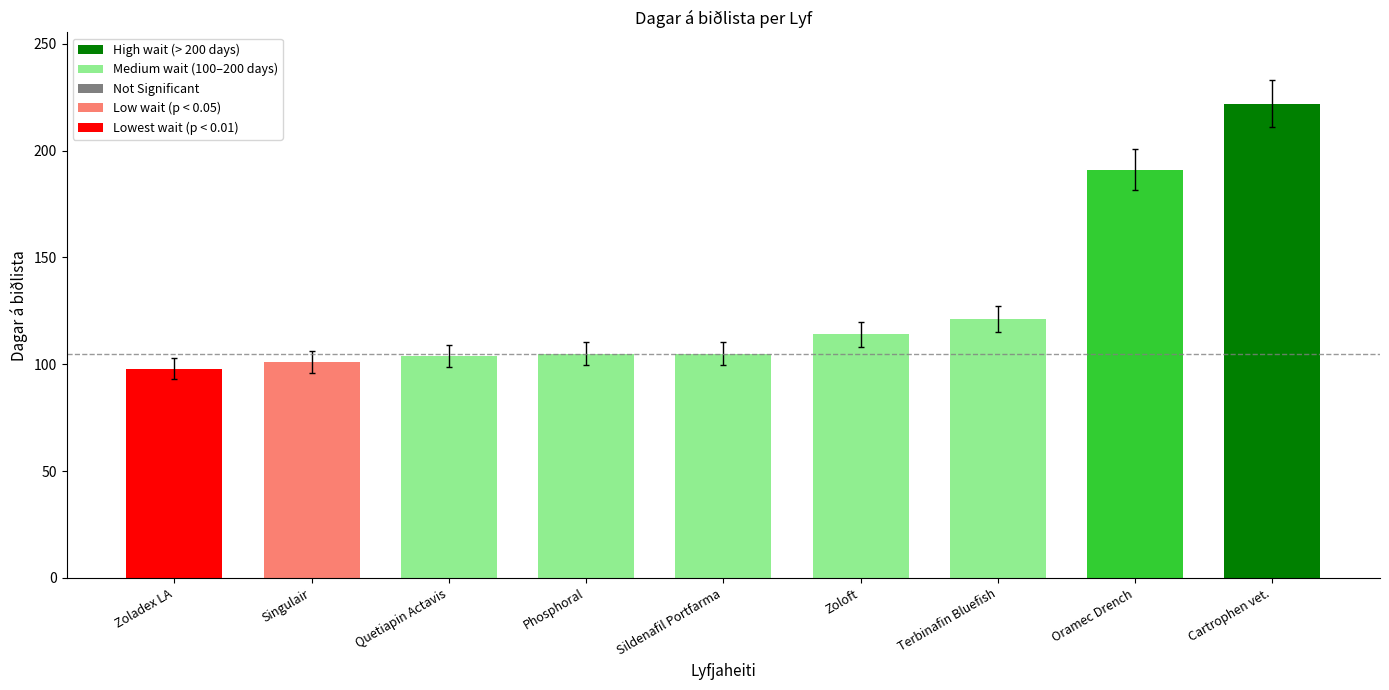

What is the sum of all values?

1161